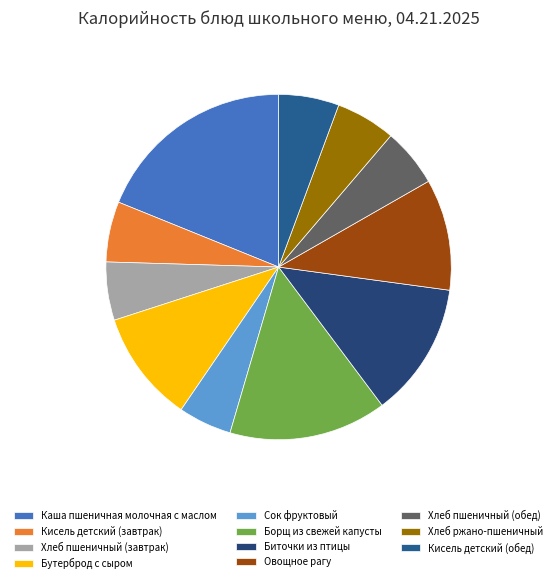

The Кисель детский (завтрак) slice represents 6% of the pie. True or false?

True